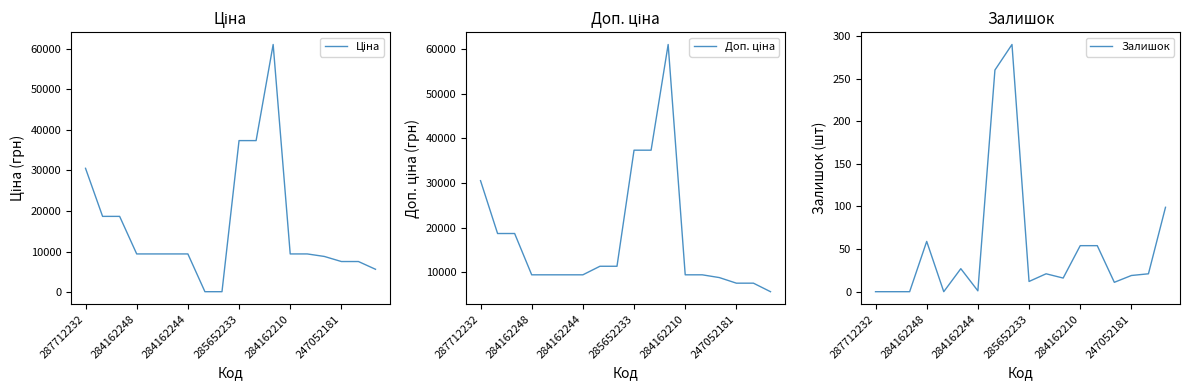

What is the sum of all Залишок values?

944